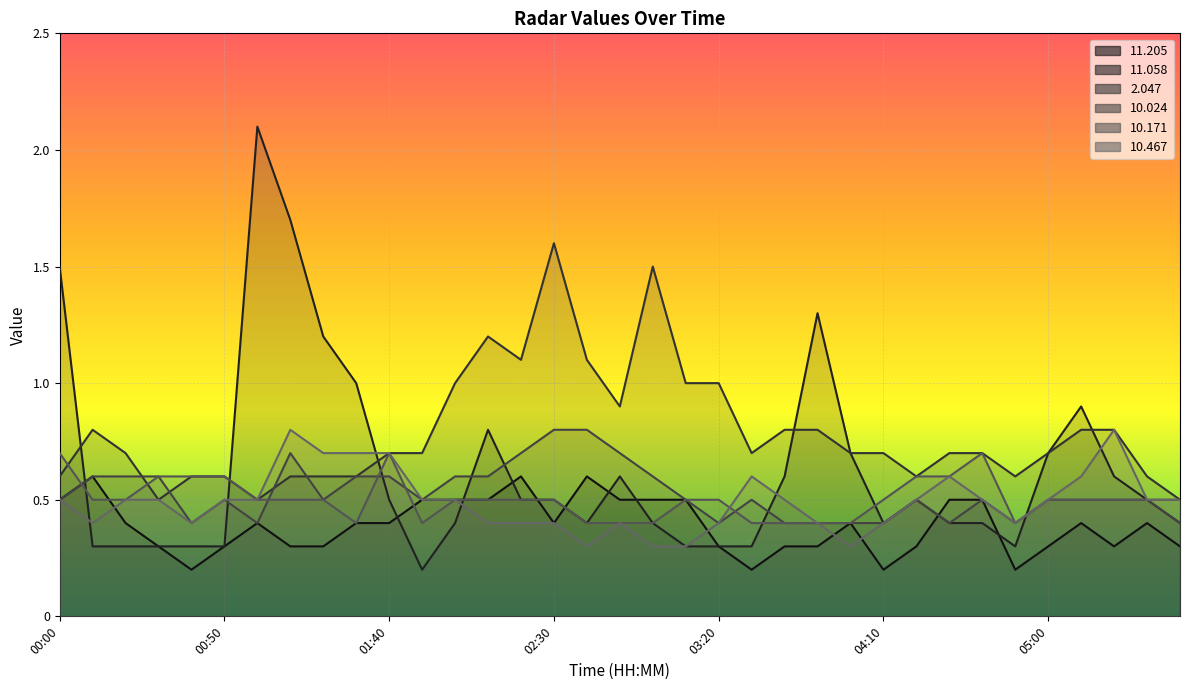

Rank the categories by  11.058 value from highest to lowest.

01:00, 01:10, 00:00, 03:50, 01:20, 01:30, 05:10, 02:10, 04:00, 05:00, 02:50, 03:40, 05:20, 01:40, 02:20, 02:30, 04:20, 05:30, 02:00, 02:40, 03:00, 04:10, 04:30, 04:40, 05:40, 00:10, 00:20, 00:30, 00:40, 00:50, 03:10, 03:20, 03:30, 04:50, 01:50